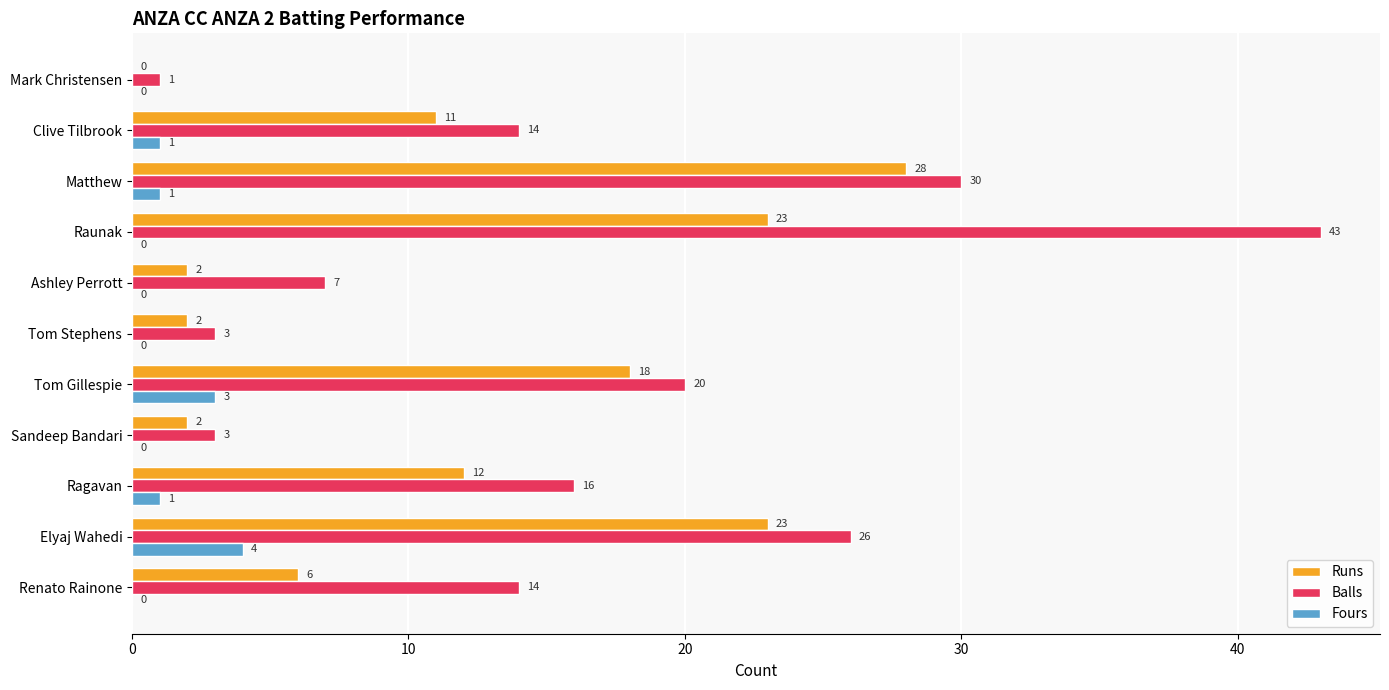

What is the sum of the Fours values at Tom Gillespie and Clive Tilbrook?

4